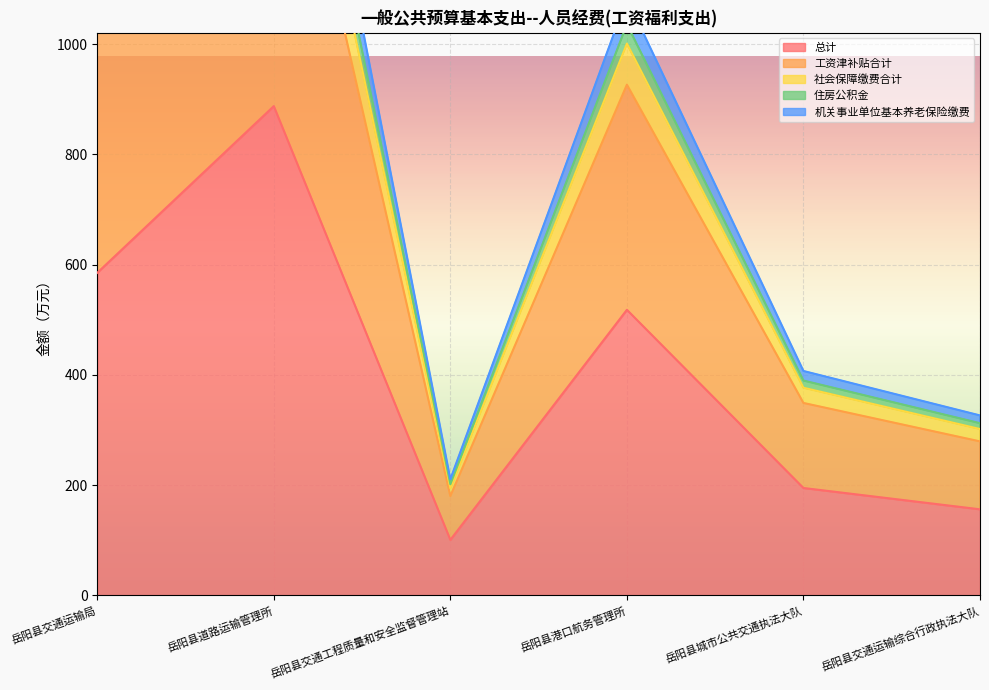

At which label is 总计 closest to 494?

岳阳县港口航务管理所